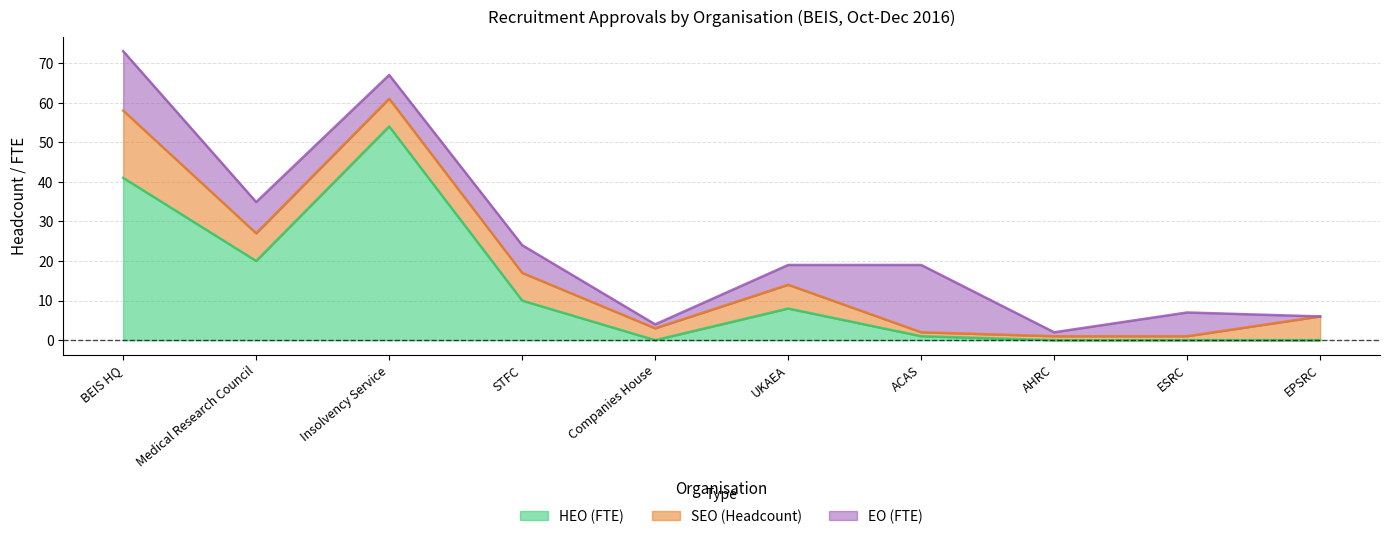

How many positive values does the HEO (FTE) series have?

6